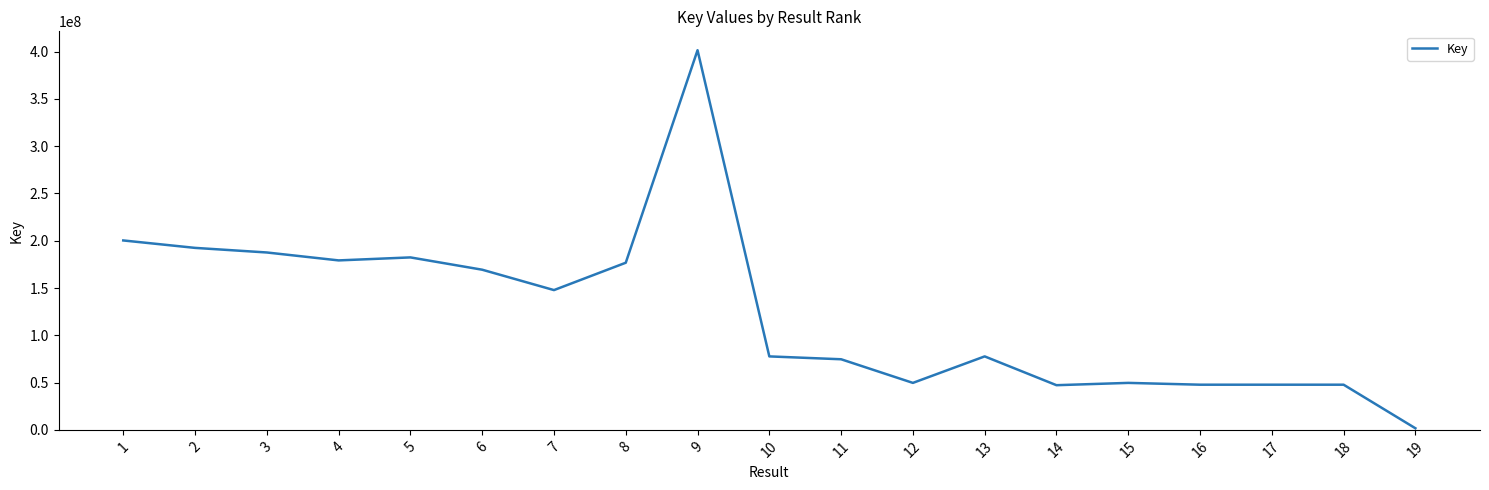

Approximately how many times larger is the value at 13 compared to 8?

0.4